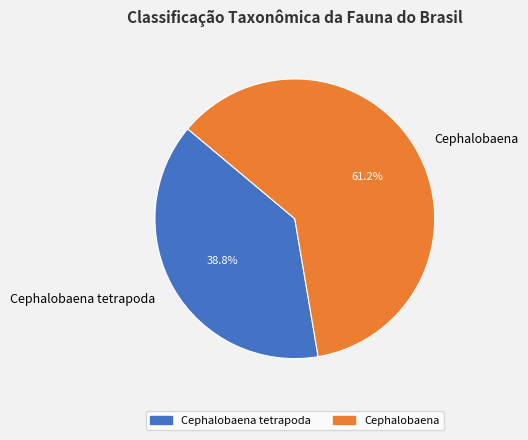

Which has a higher value, Cephalobaena tetrapoda or Cephalobaena?

Cephalobaena